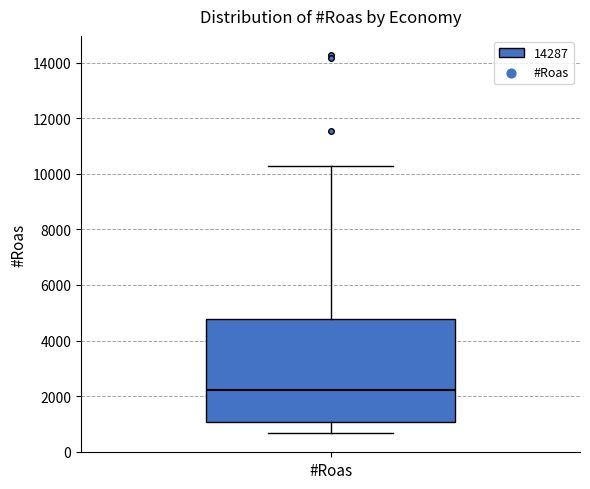

Transcribe this box plot: give where the median line is, the range the box spans, and where the two whiskers end, as read against the y-axis. The values are not printed on the chart, so give them approximately, as read against the axis.

median 2200, box 1000 to 4800, whiskers 600 to 10200